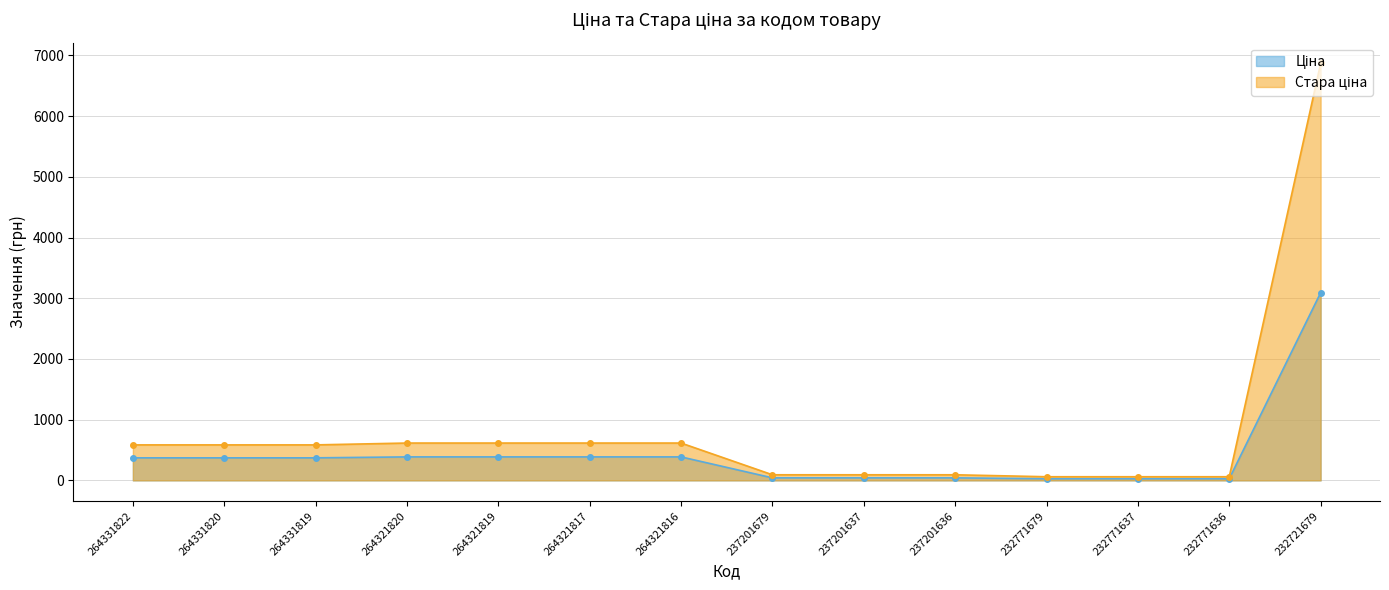

True or false: Ціна and Стара ціна cross at least once.

False